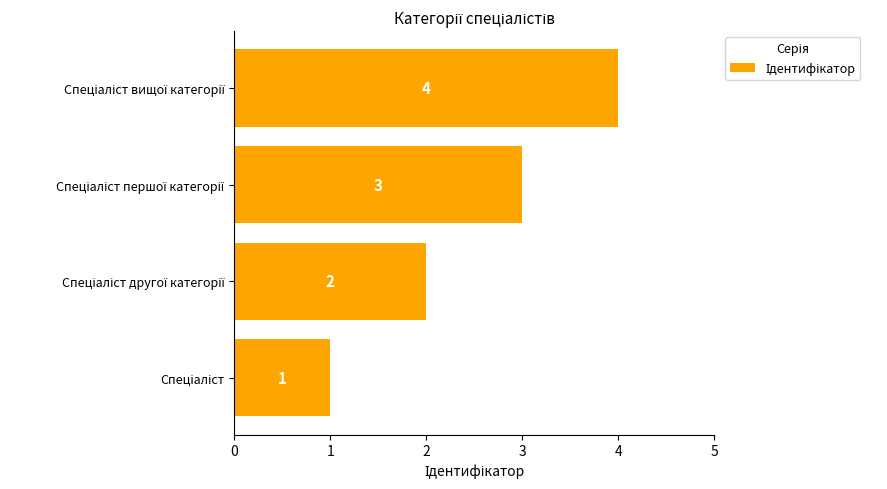

Are the bars horizontal?

Yes